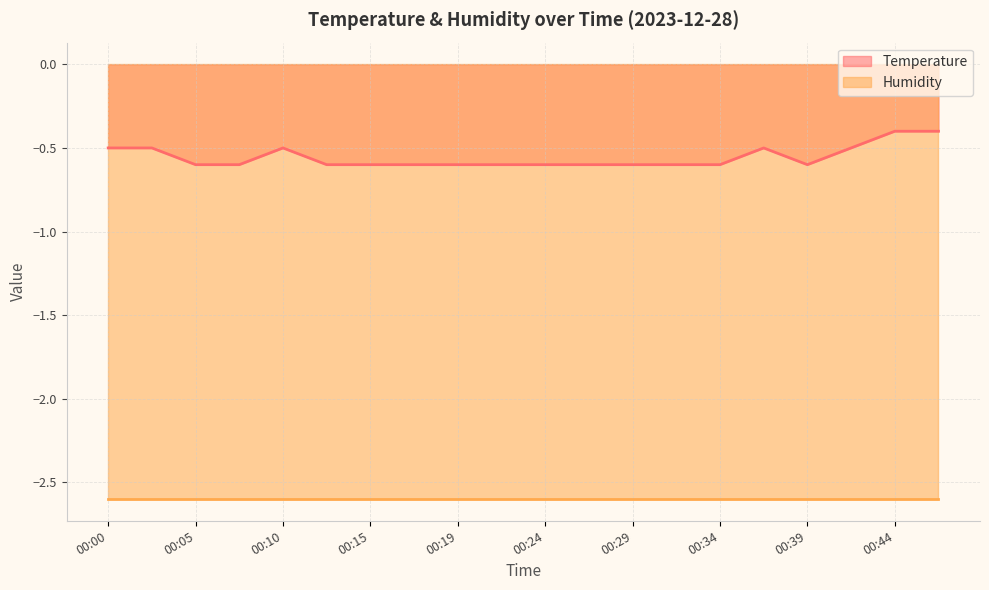

Is it true that the value at 00:29 is -1.0?

False